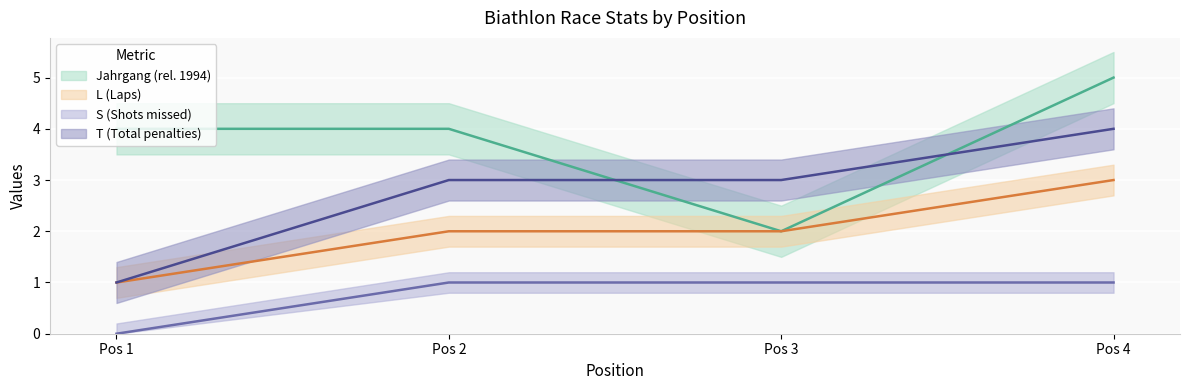

What is the difference between the Jahrgang values at Pos 2 and Pos 3?

2